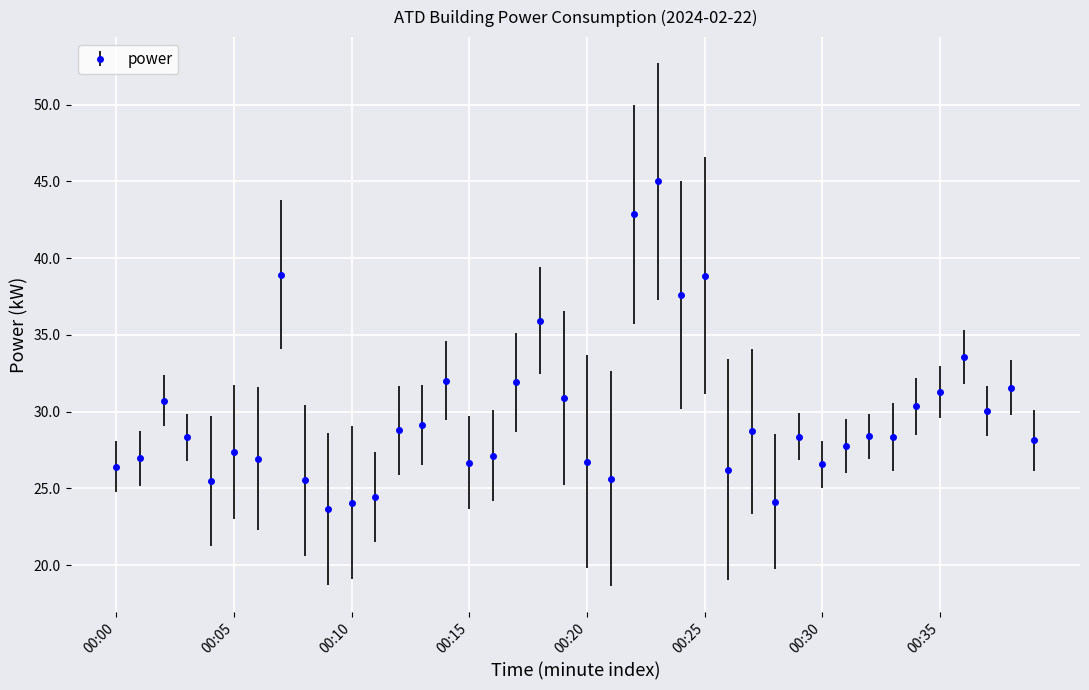

What is the difference between the second highest and second lowest values?

18.8